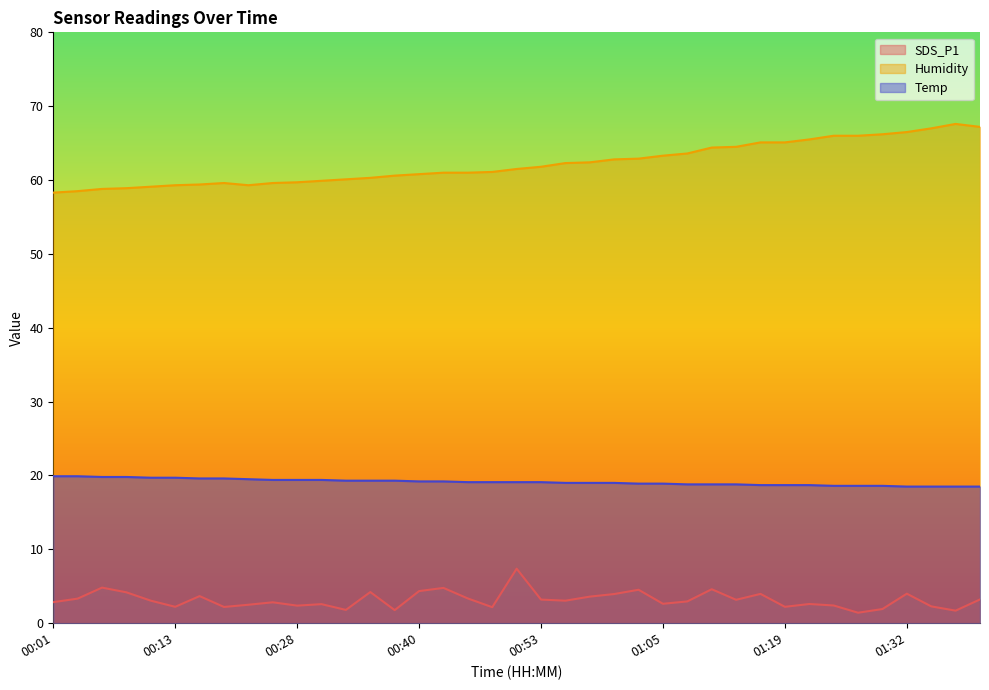

How many lines are shown in the chart?

3